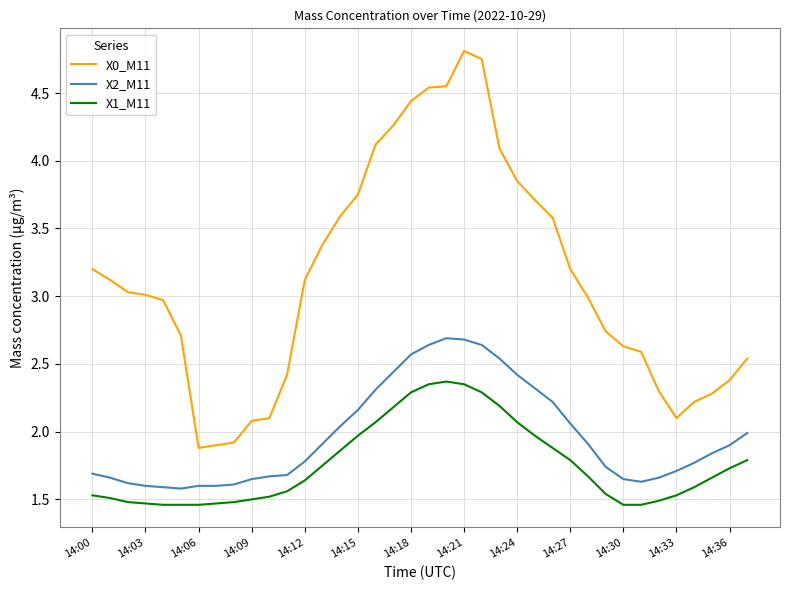

Which series has the largest range (max minus min)?

X0_M11